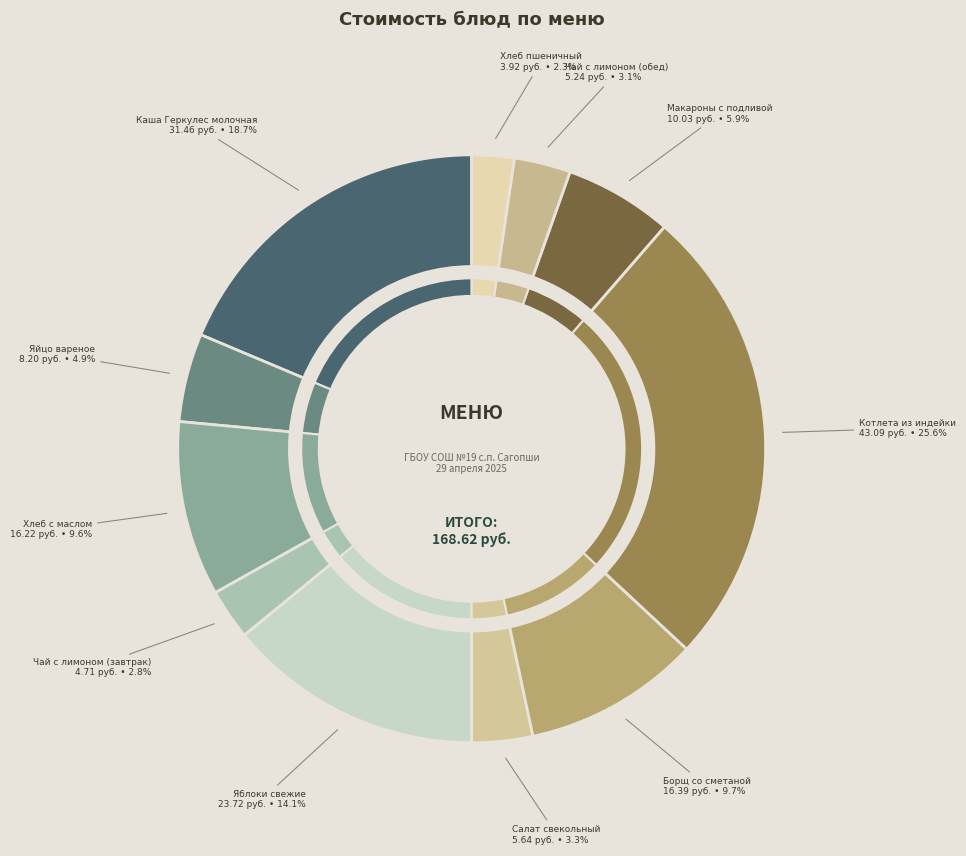

How many slices are in this pie chart?

11